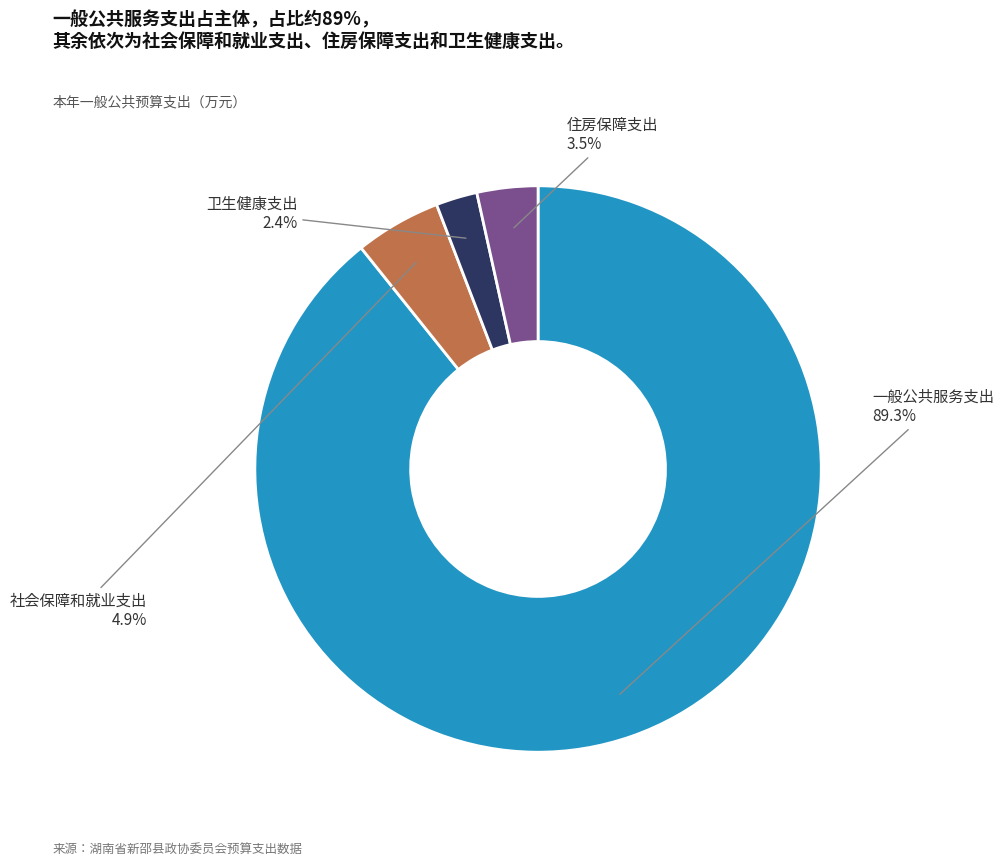

Is there a majority slice in this chart?

Yes